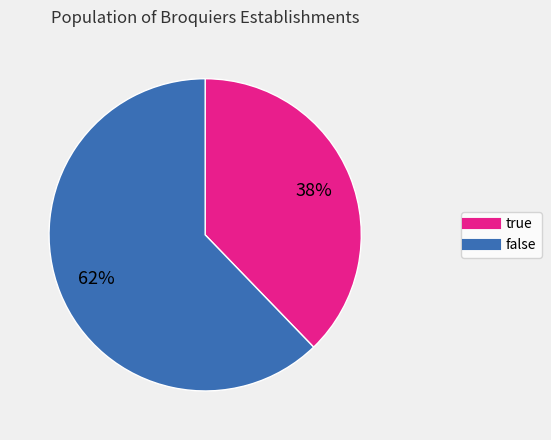

How many segments does this pie chart have?

2